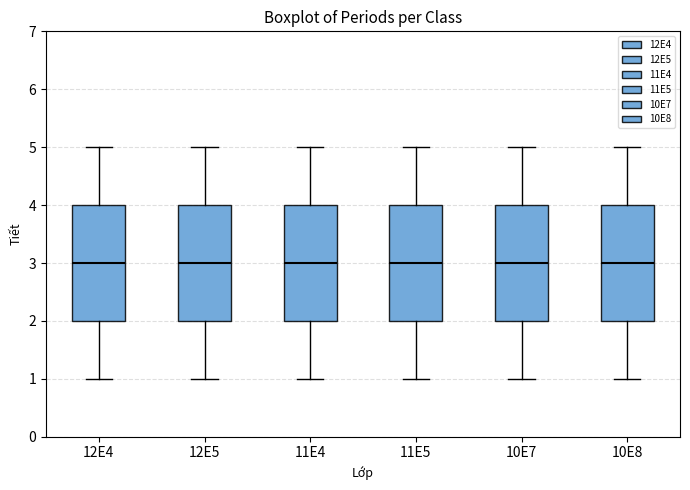

Where is the upper edge of the box at x = 10E8 on the y-axis? The values are not printed on the chart, so give them approximately, as read against the axis.

4